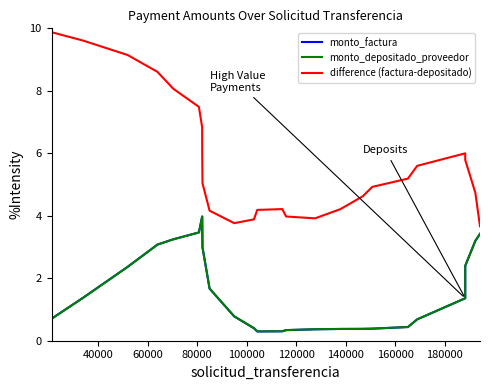

True or false: difference (factura-depositado) has more than 2 interior local peaks.

False